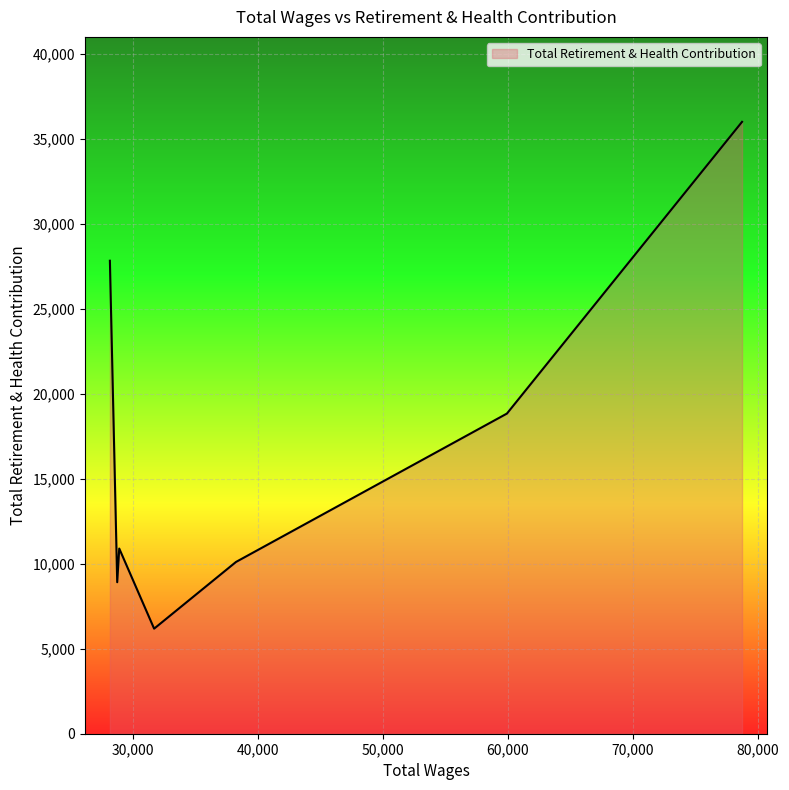

What is the minimum value shown in the chart?

6183